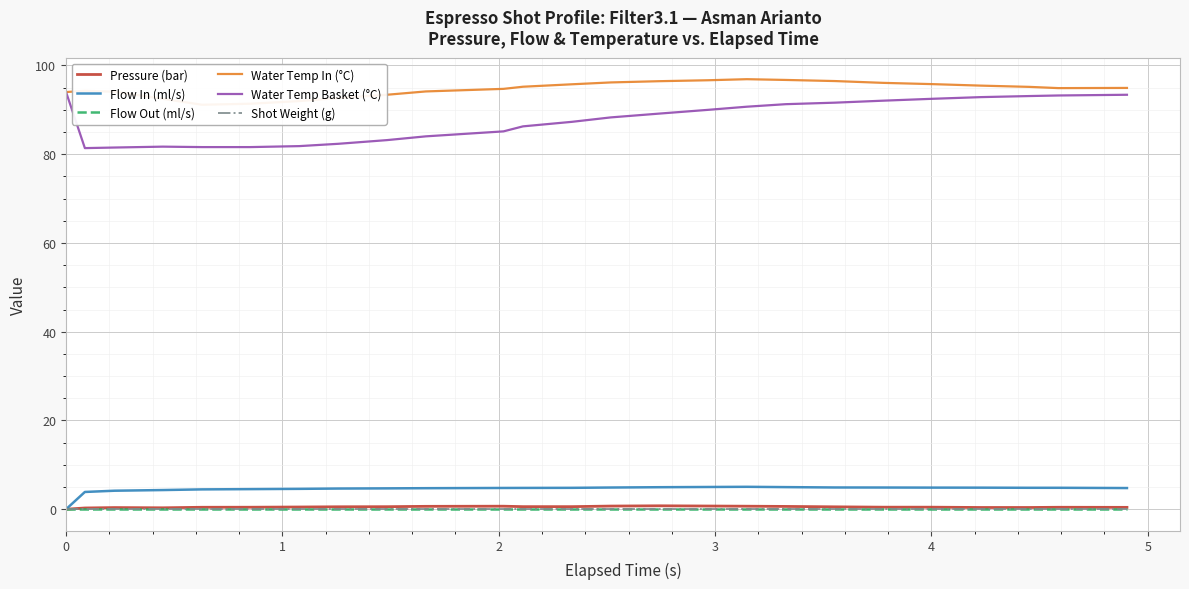

In Water Temp Basket (°C), how many points are lower than both neighbors (excluding endpoints)?

1